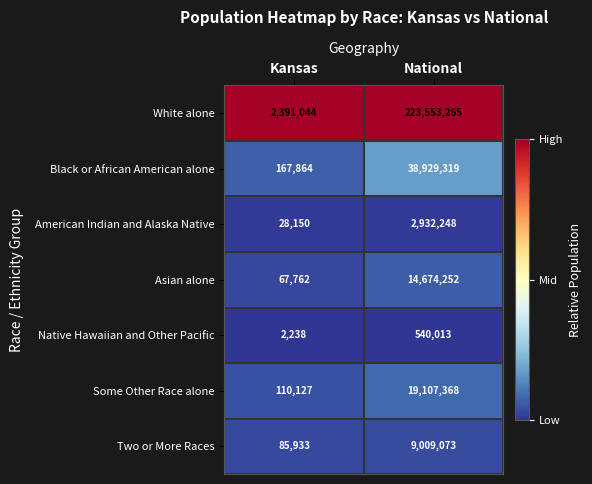

Which series has the largest total across all categories?

White alone